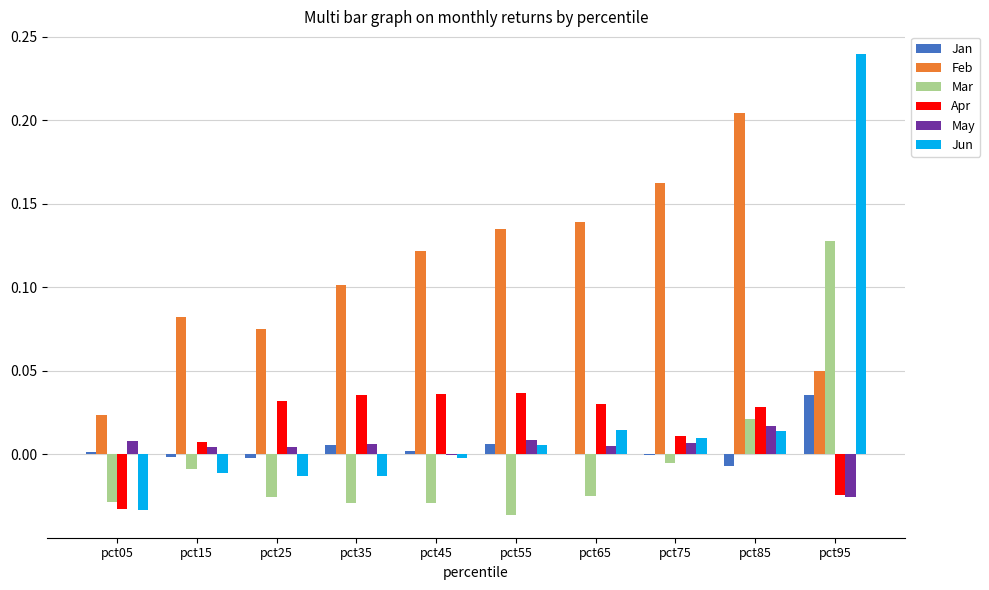

At which label does Jun reach its peak?

pct95